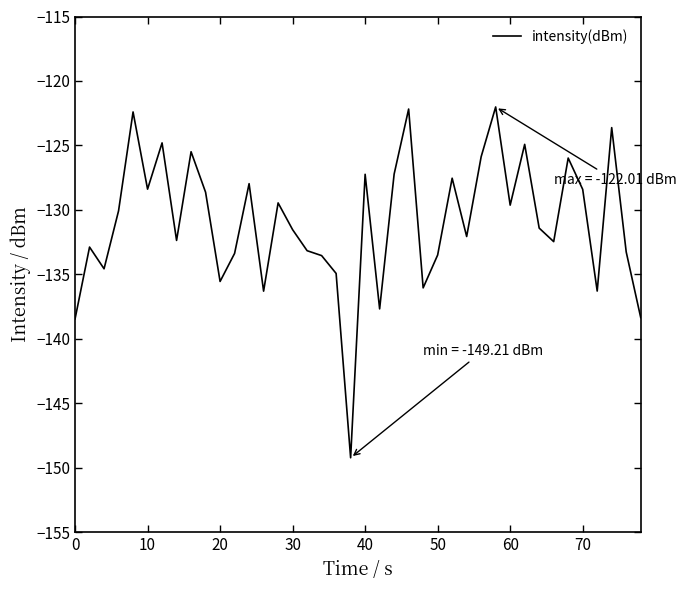

What is the smallest value displayed?

-149.2